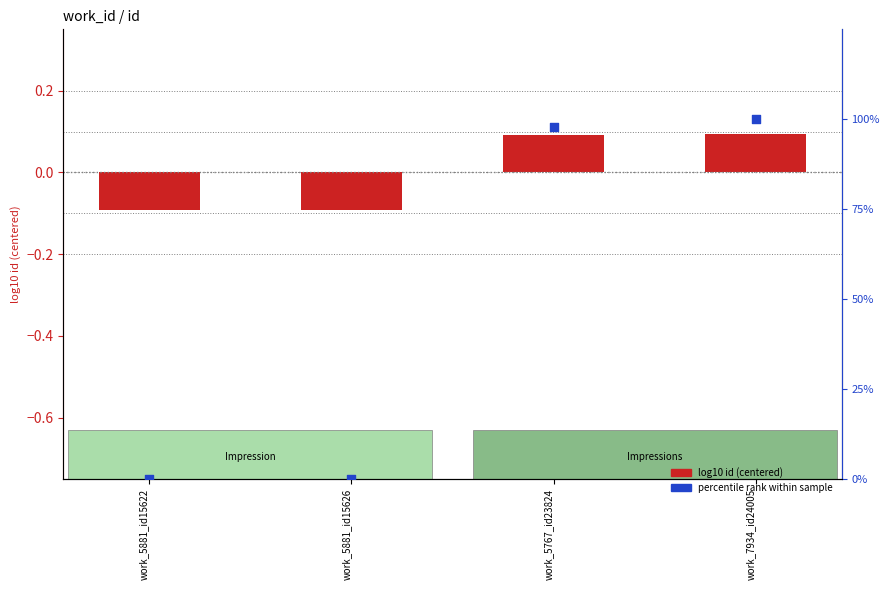

Which series contains the highest Y value?

percentile rank within sample